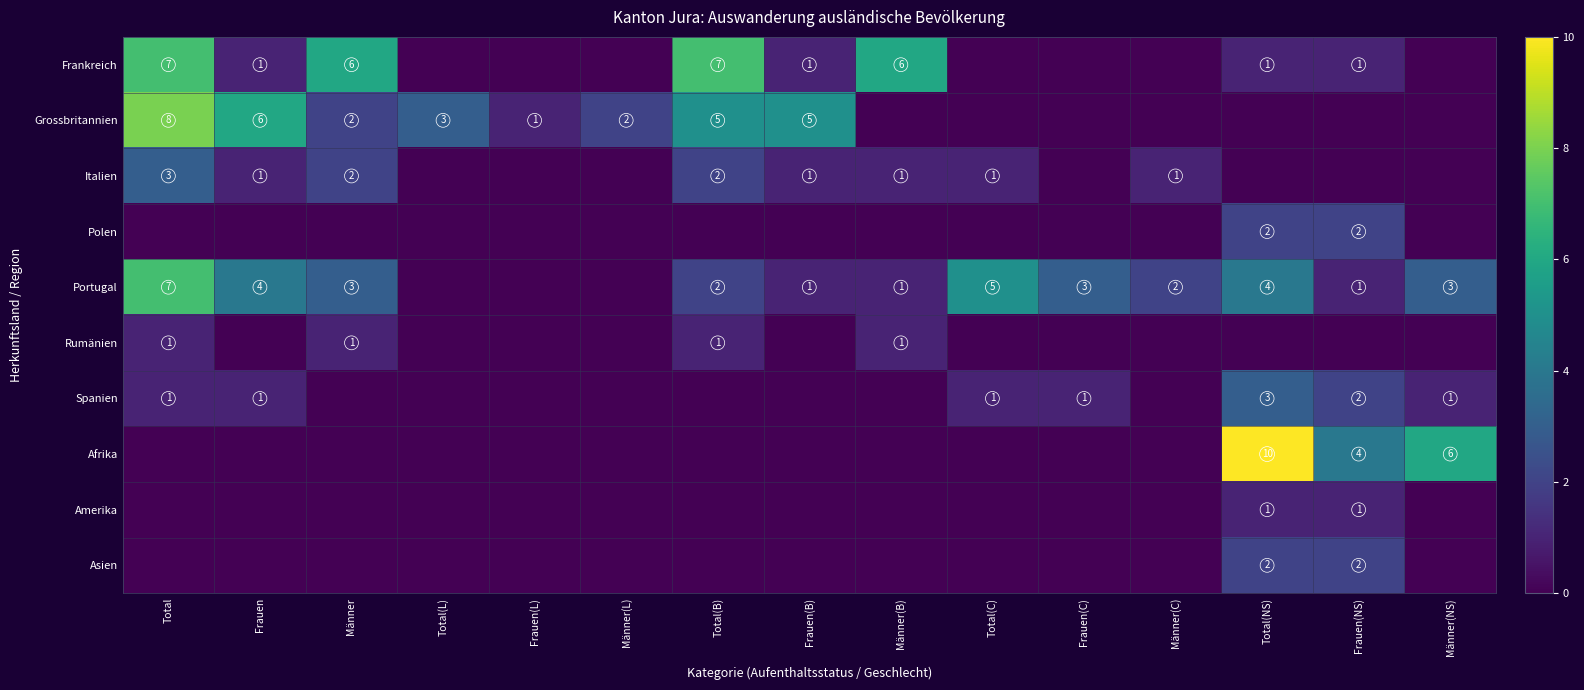

The Grossbritannien series shows 5 at Total(B). True or false?

True